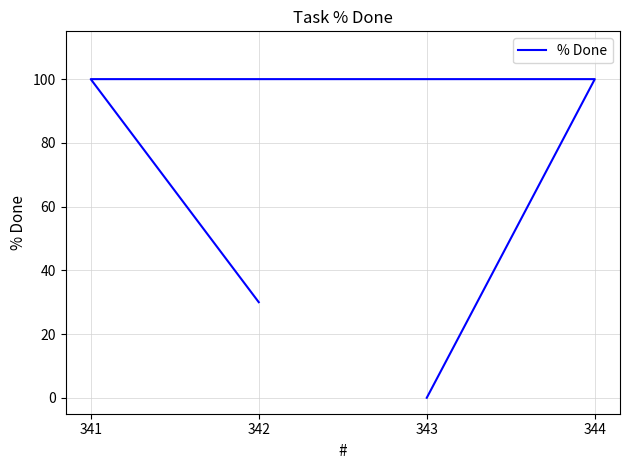

True or false: the data shows 70 at 344.

False